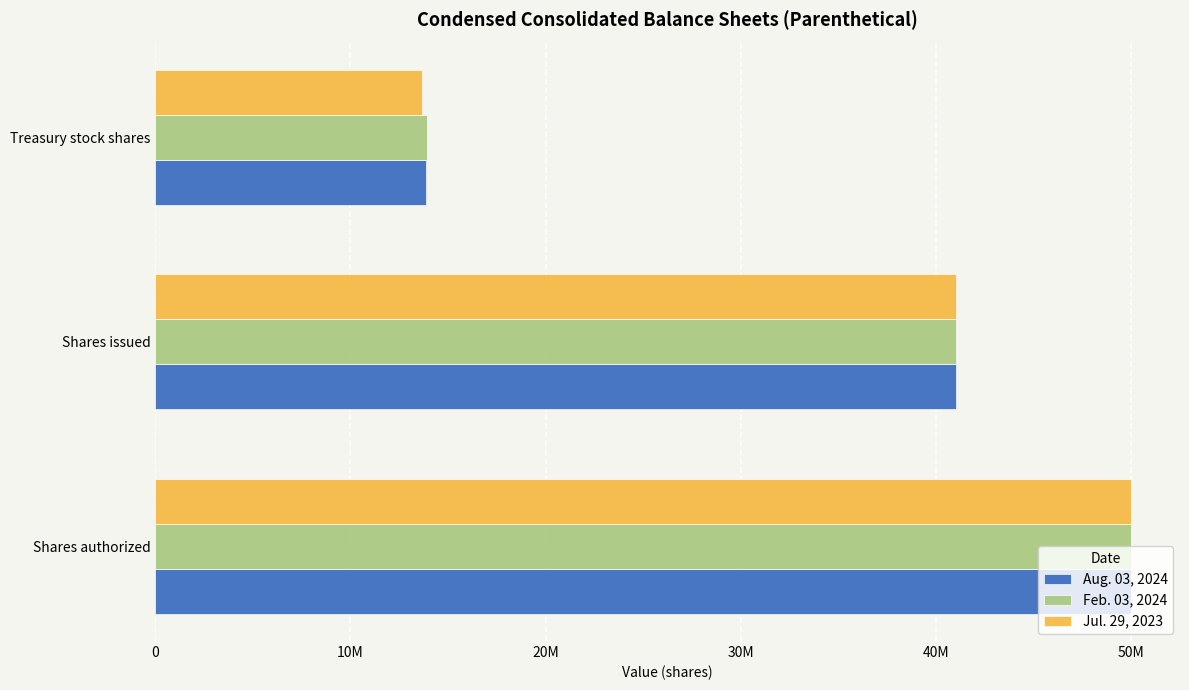

What is the highest value of the Feb. 03, 2024 series?

50000000